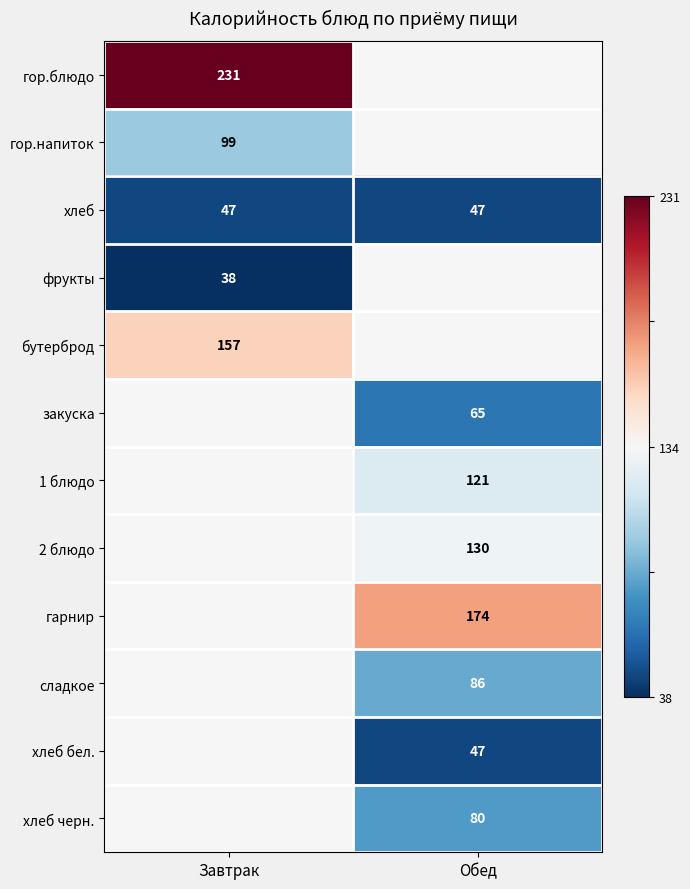

Read the хлеб value at Завтрак.

47